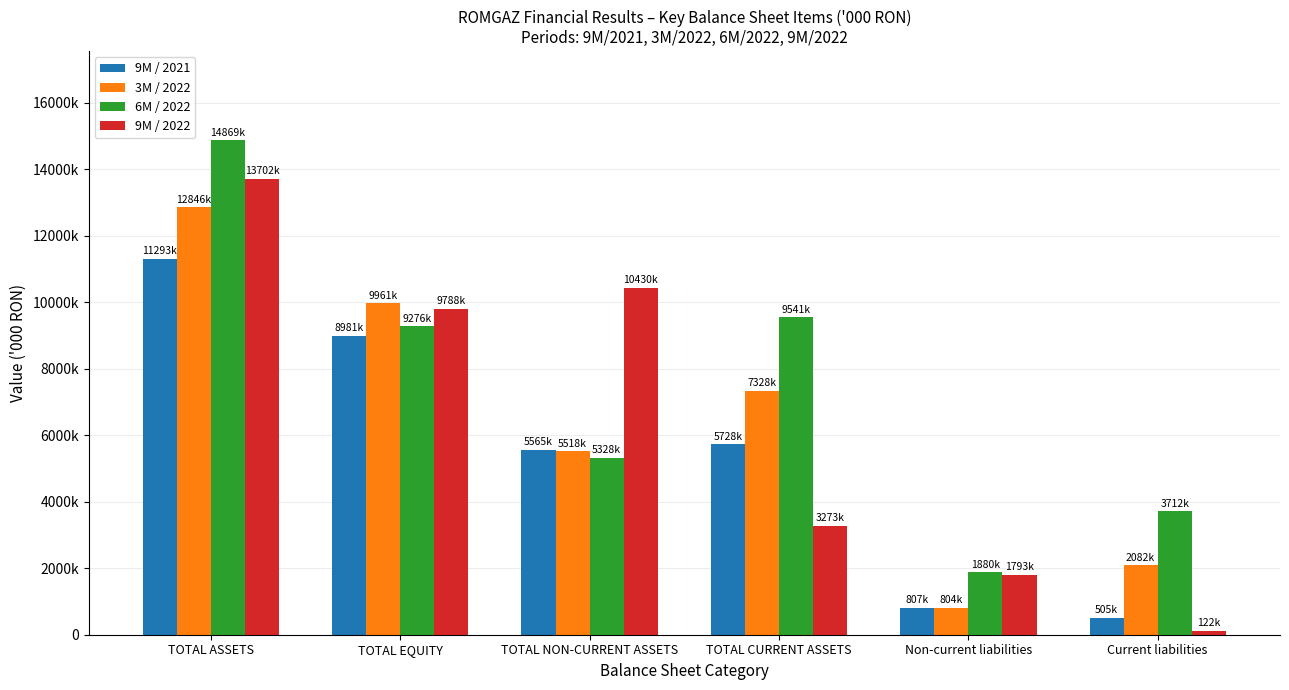

Are the bars grouped side by side (vs. stacked)?

Yes